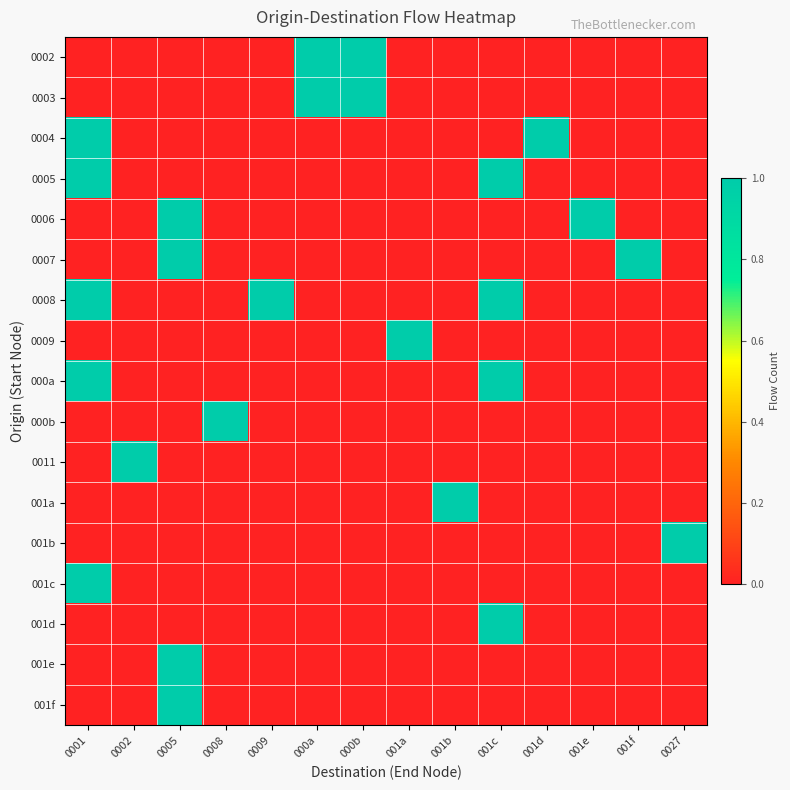

Which series has the largest total across all categories?

0008